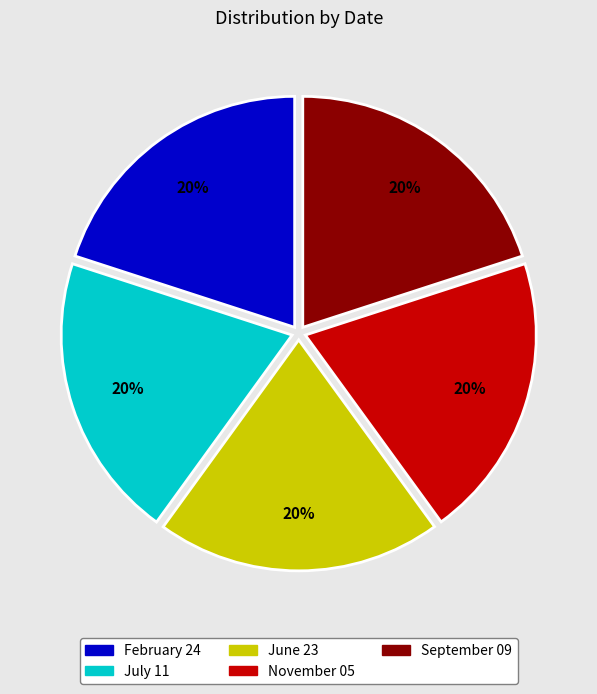

To the nearest percent, what portion does June 23 represent?

20%